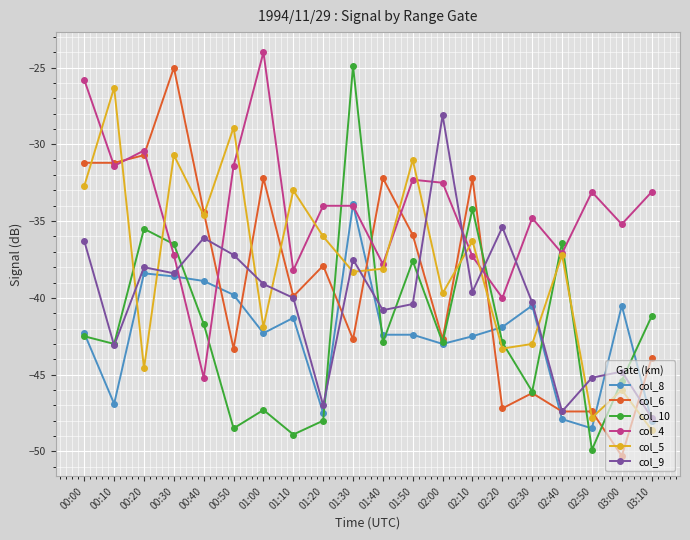

At which label does col_9 reach its minimum?

03:10